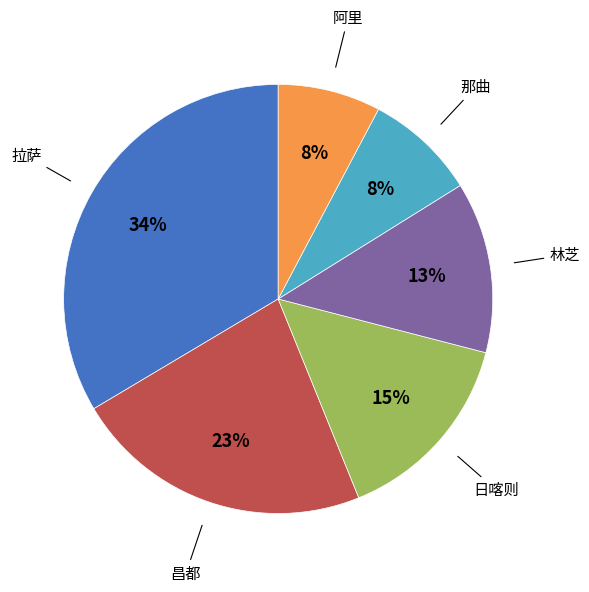

To the nearest percent, what is the average slice percentage?

17%